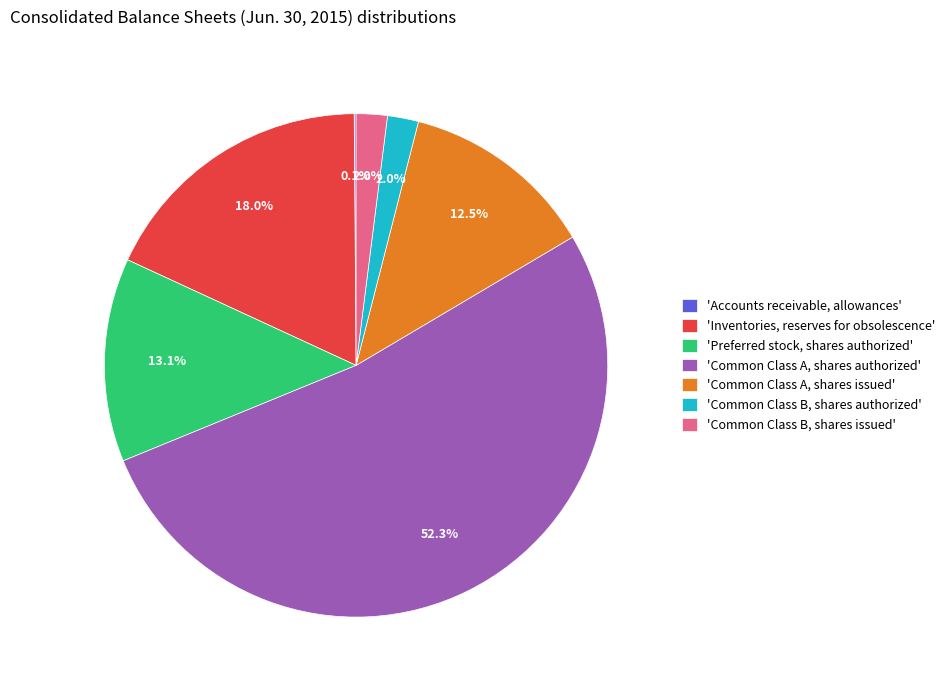

What percentage is NOT represented by 'Inventories, reserves for obsolescence'?

82.0%